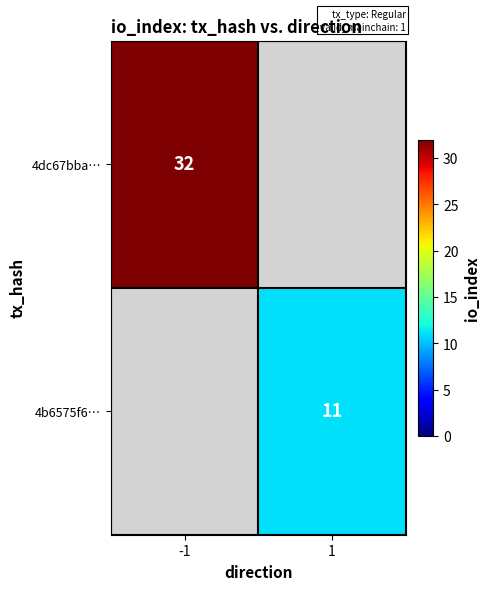

Is it true that 4dc67bba… equals 32 at -1?

True